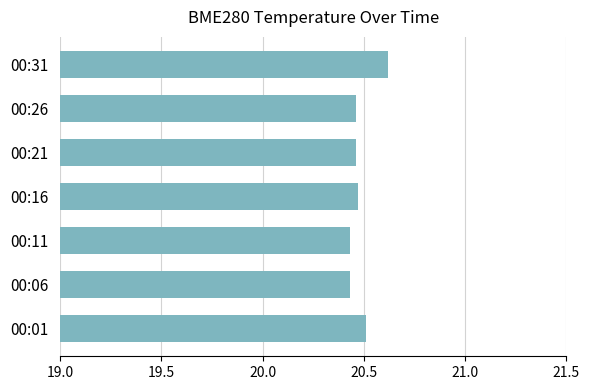

At which category does the chart reach its peak across all series?

00:31